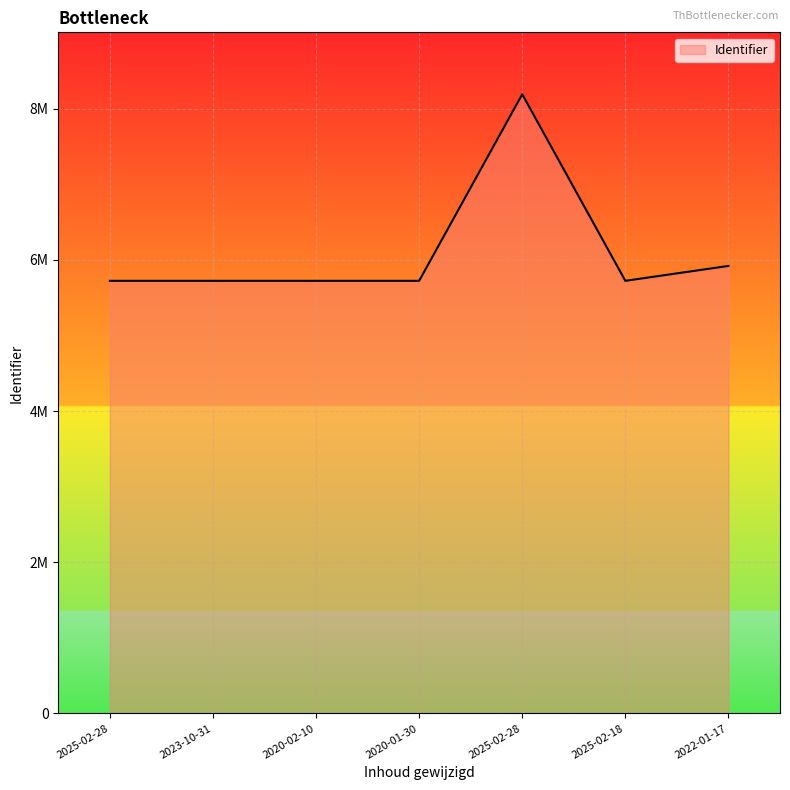

What is the label of the 3rd point from the left?

2020-02-10